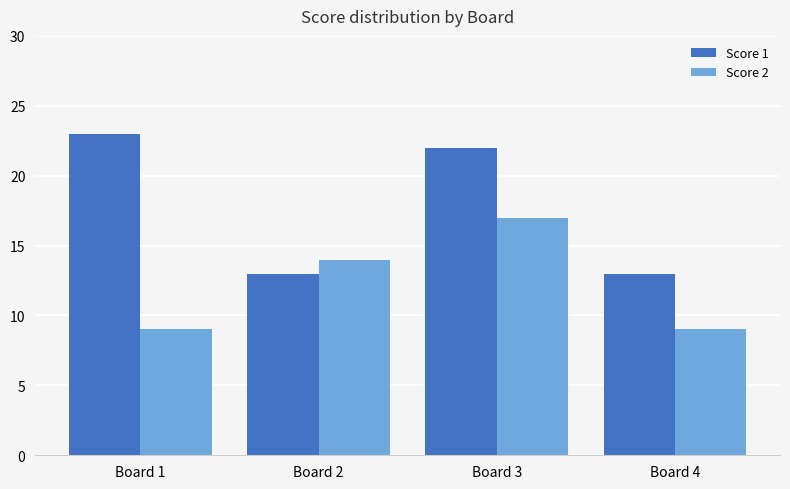

Is the value of Score 1 at Board 3 greater than the value of Score 2 at Board 1?

Yes